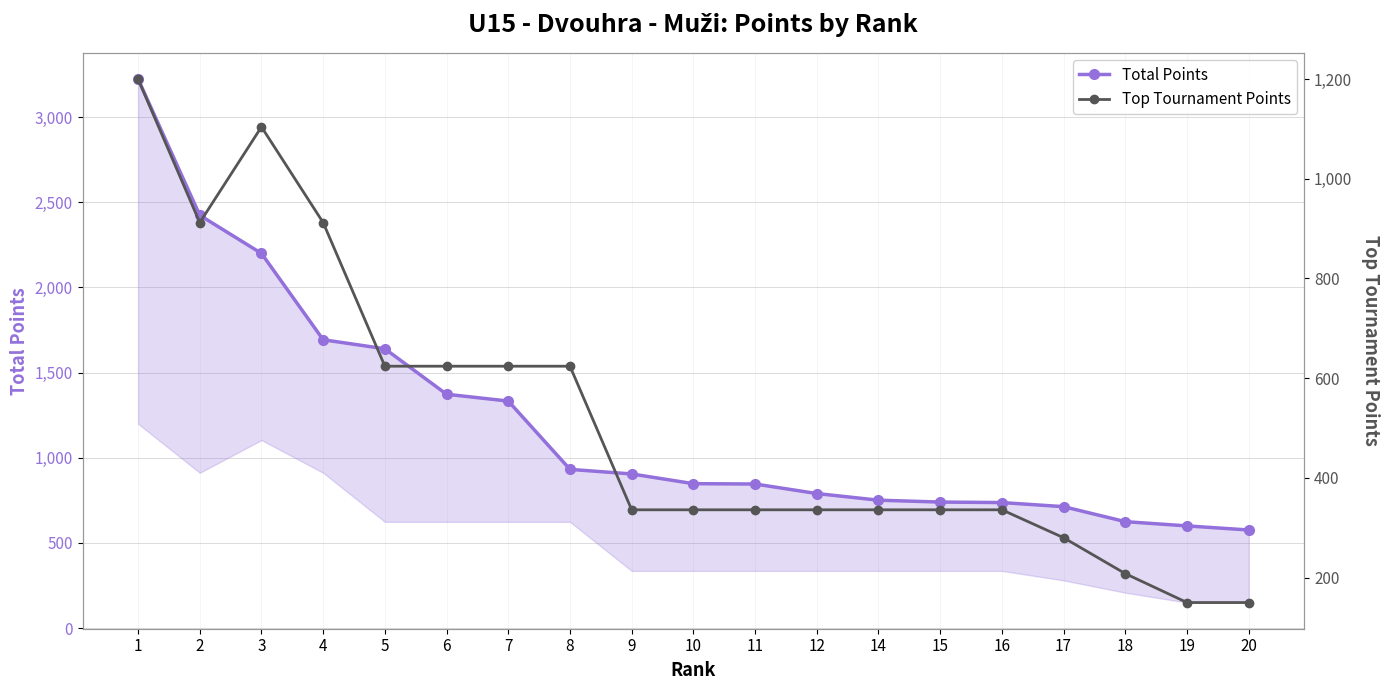

List the labels in order of Total Points value, largest first.

1, 2, 3, 4, 5, 6, 7, 8, 9, 10, 11, 12, 14, 15, 16, 17, 18, 19, 20